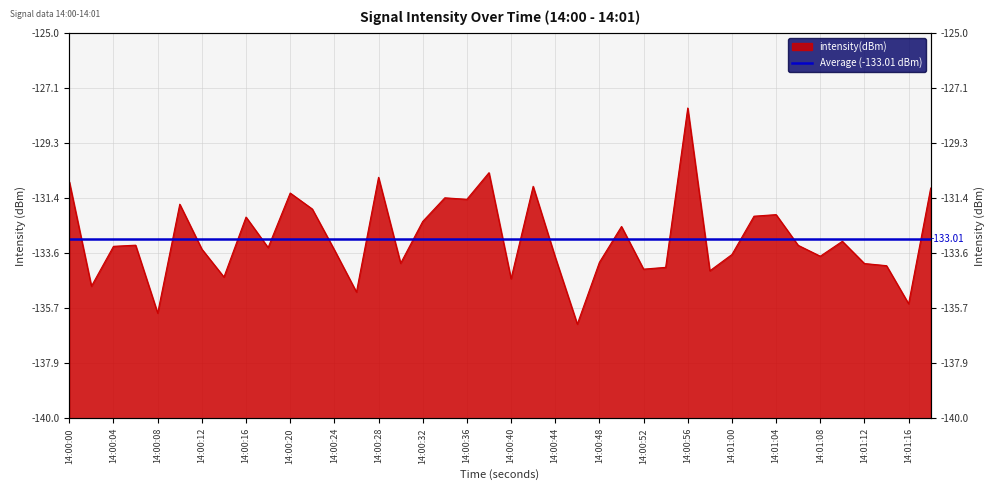

How many interior local peaks (higher than both neighbors) does the data have?

12